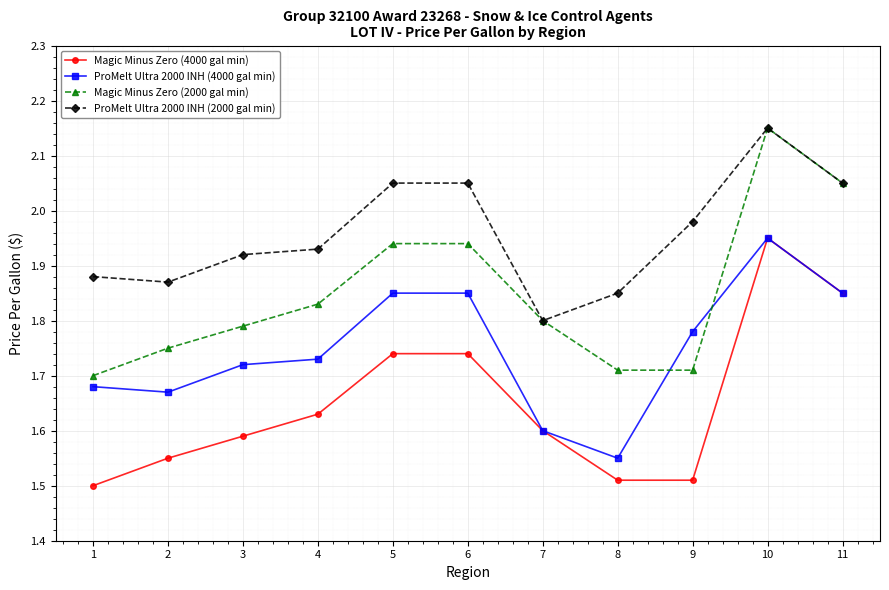

How many series are shown in this chart?

4